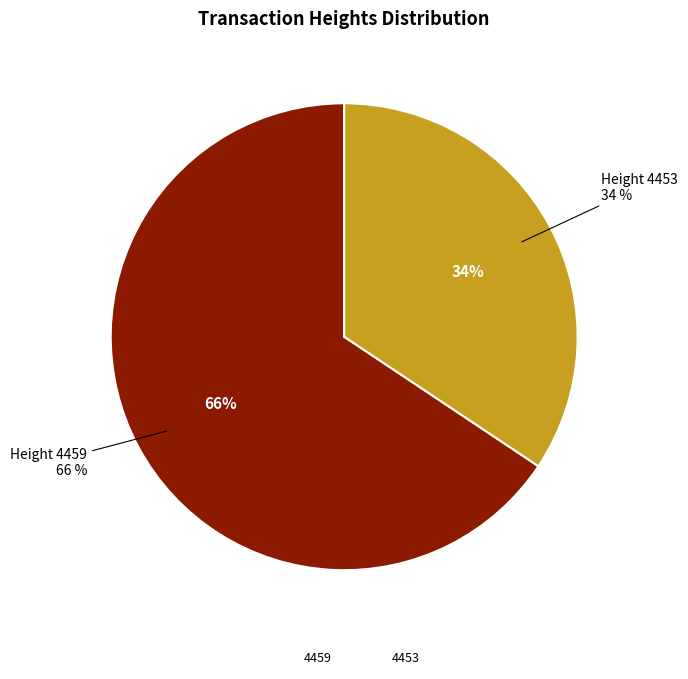

Rank the categories by value from highest to lowest.

4459, 4453